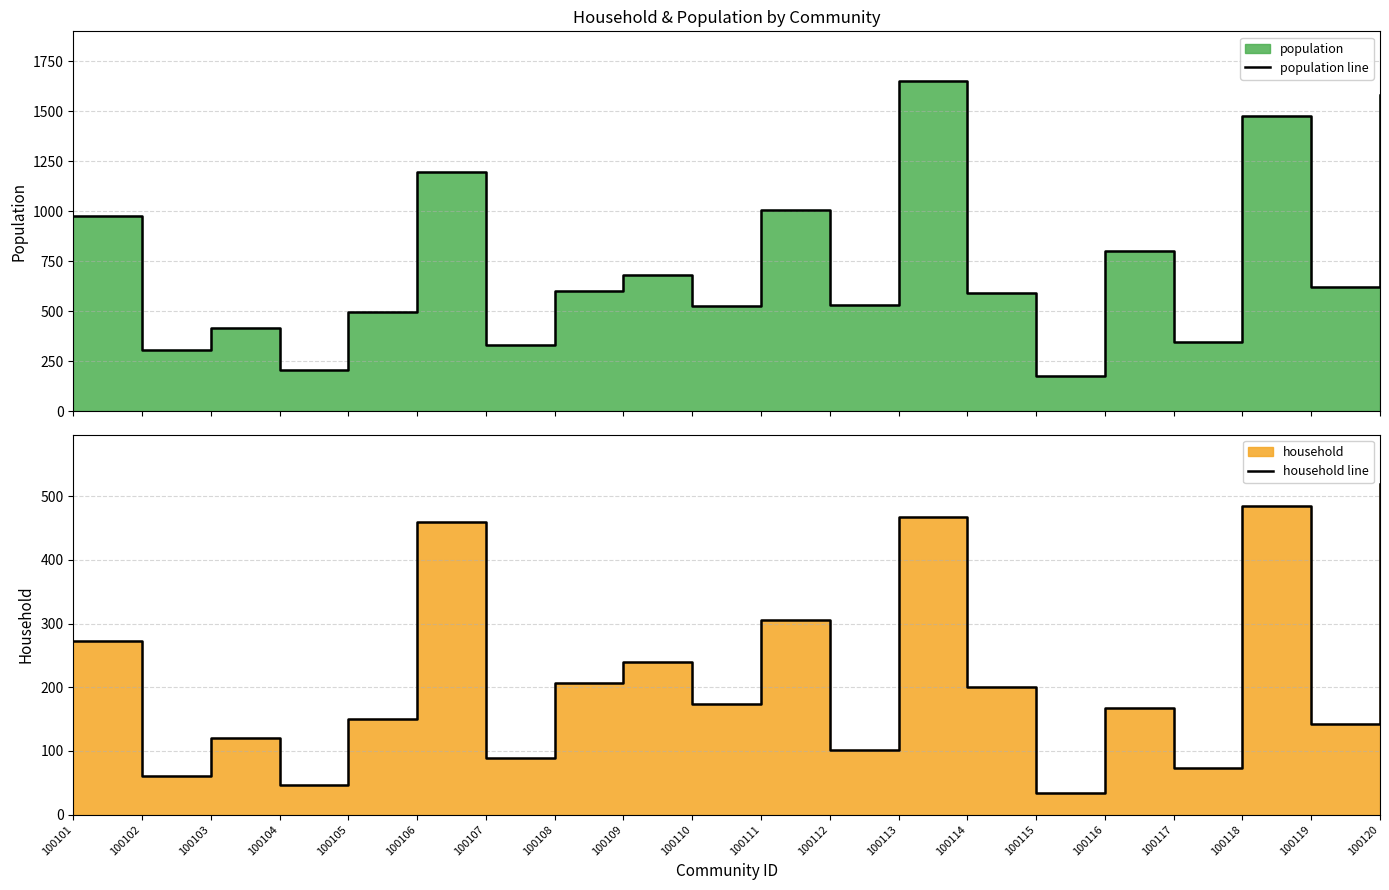

List the series in order of their overall mean, highest first.

population line, household line